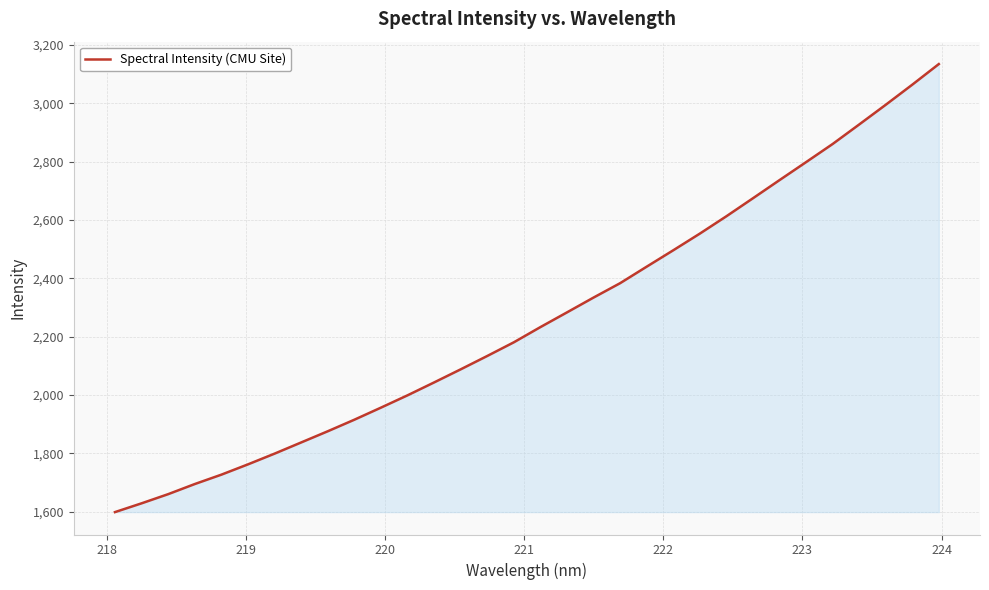

How many distinct data groups are displayed?

1